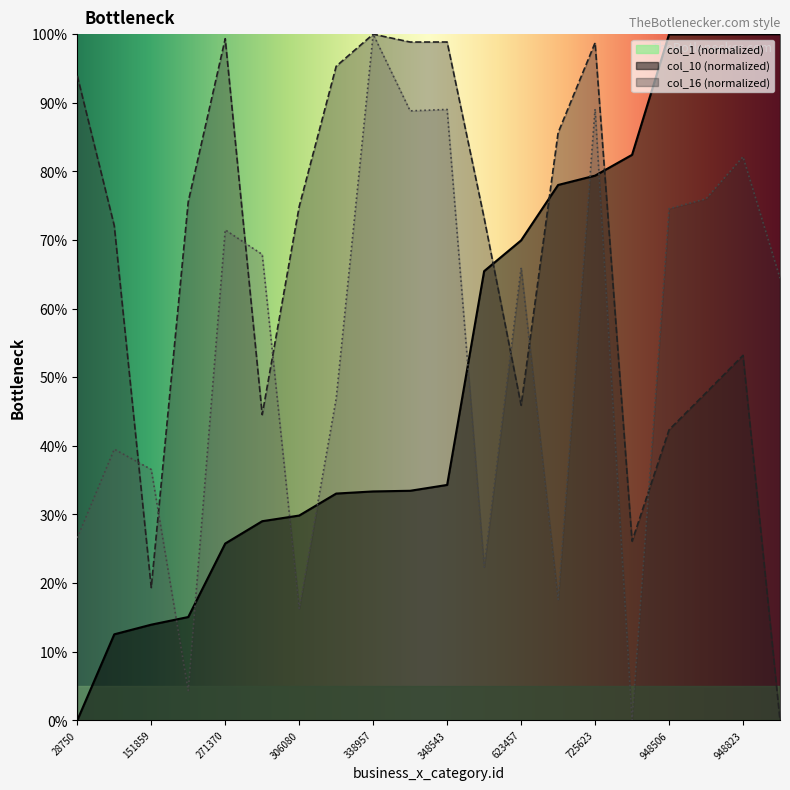

How many distinct data groups are displayed?

3